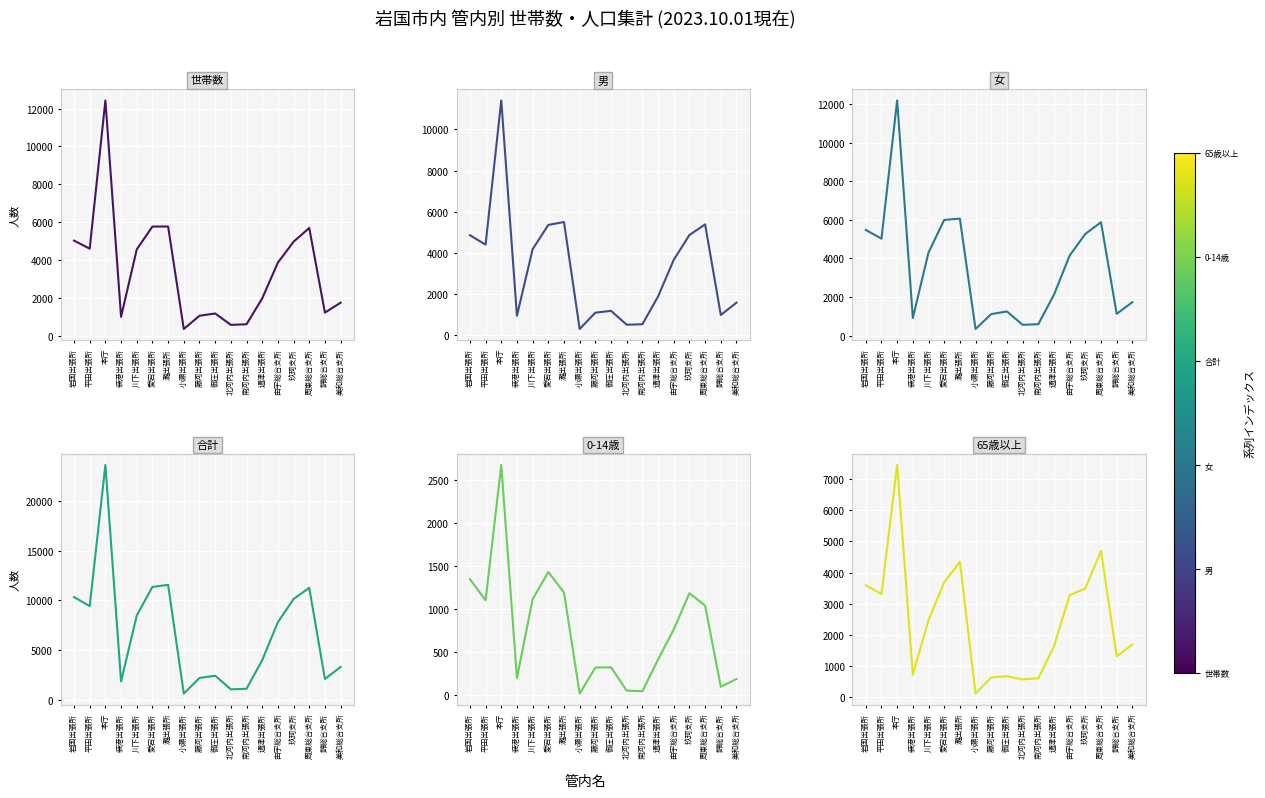

Reading right to left, extract all data points from this chart.

世帯数: 1750	1227	5696	4969	3867	1977	611	579	1181	1060	361	5773	5771	4563	1005	12431	4603	5030
男: 1588	988	5387	4874	3668	1889	539	515	1190	1101	308	5502	5362	4183	954	11406	4405	4862
女: 1735	1131	5881	5272	4150	2121	593	562	1254	1118	345	6066	5998	4310	917	12192	5025	5481
合計: 3323	2119	11268	10146	7818	4010	1132	1077	2444	2219	653	11568	11360	8493	1871	23598	9430	10343
0-14歳: 191	101	1042	1187	767	417	50	56	327	324	22	1195	1433	1117	202	2675	1105	1350
65歳以上: 1685	1308	4699	3490	3274	1622	604	563	669	626	109	4347	3685	2471	719	7460	3312	3589